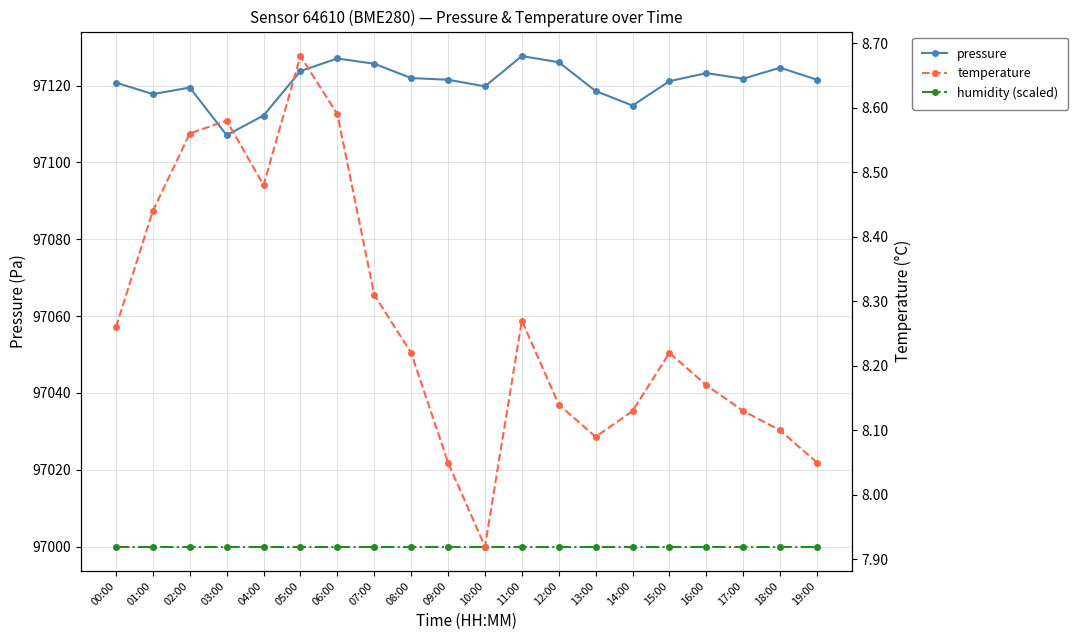

At how many categories does at least one series exceed 64152?

20